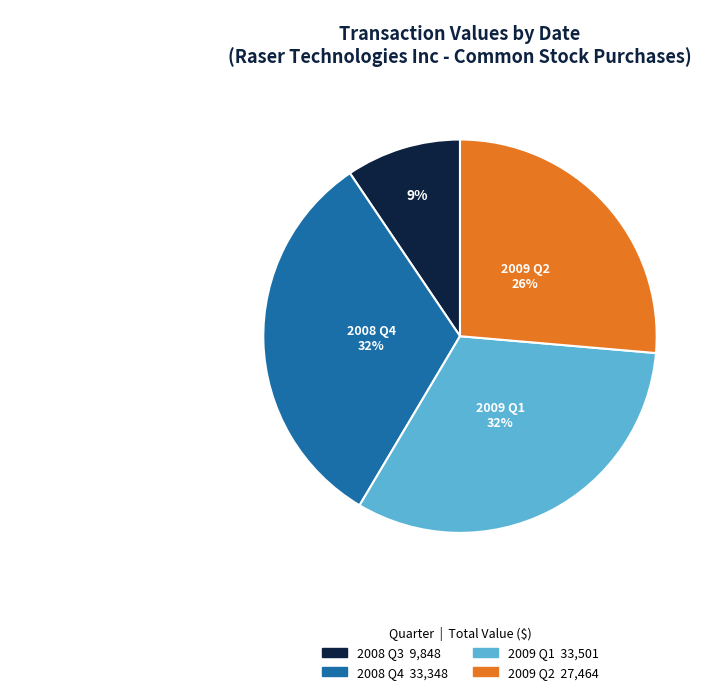

How many slices are in this pie chart?

4